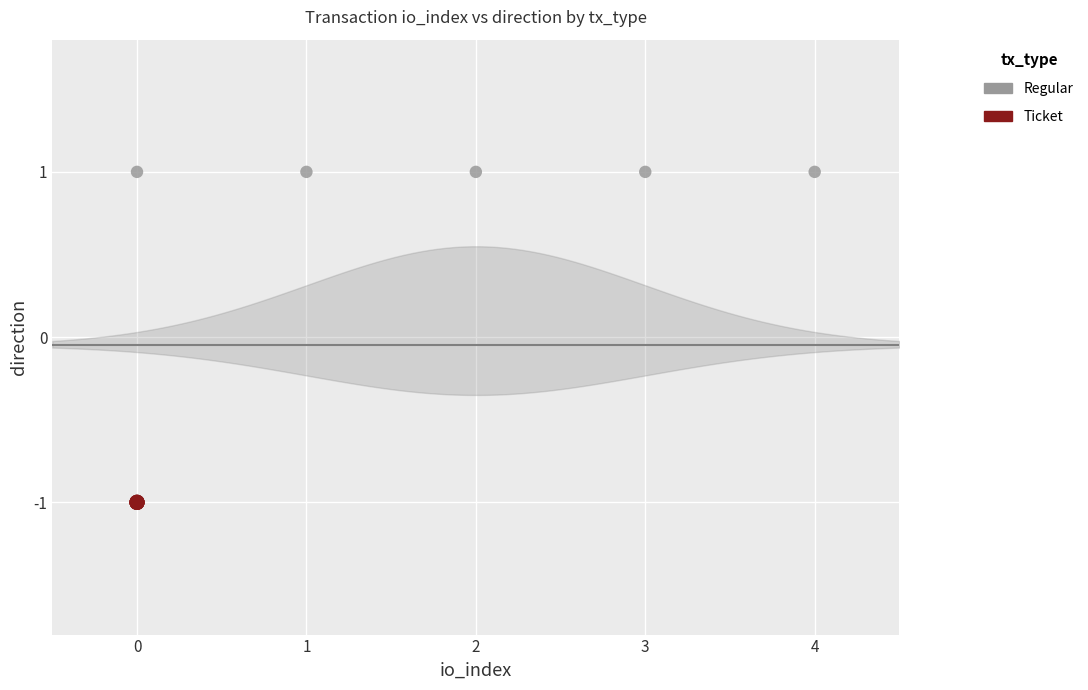

Which series reaches the minimum Y coordinate?

Ticket